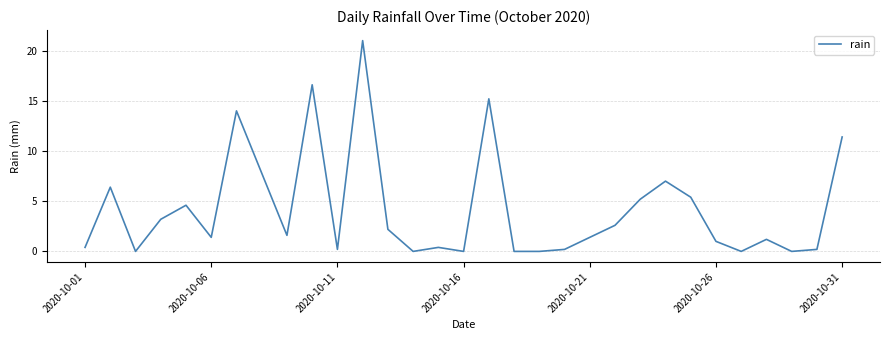

What is the difference between the maximum and minimum values?

21.0